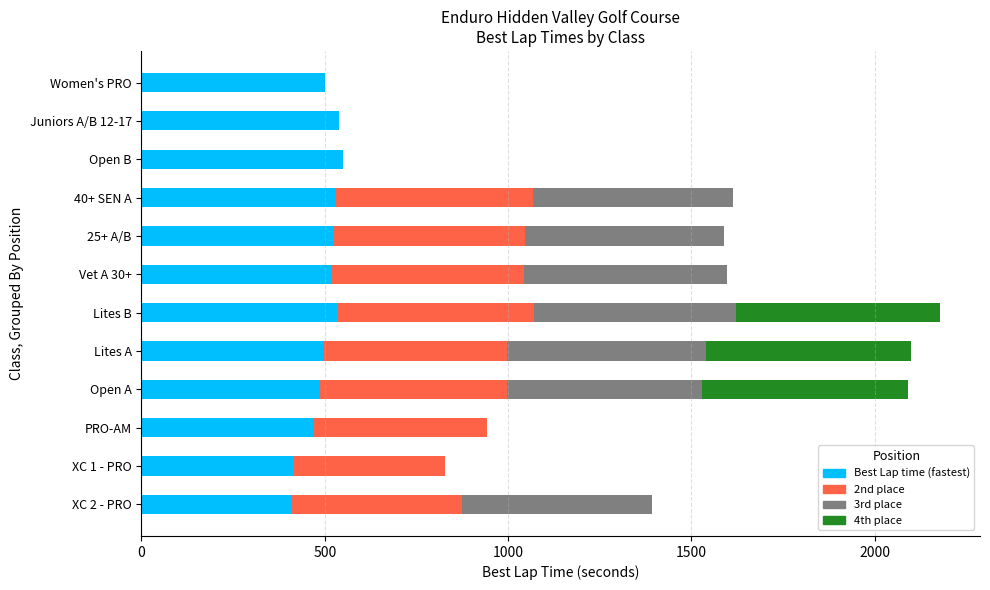

What is the highest value of the Best Lap time (fastest) series?

550.4